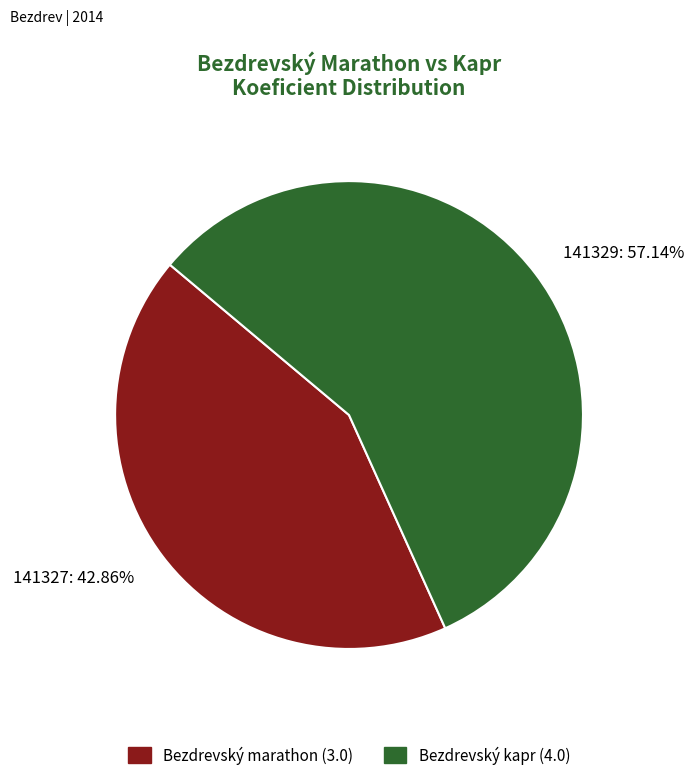

Count the number of slices in the pie.

2